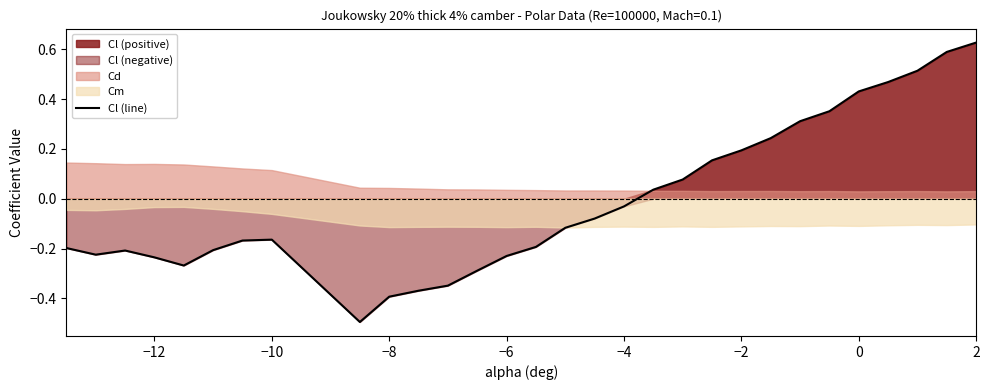

What is the smallest value displayed?

-0.5